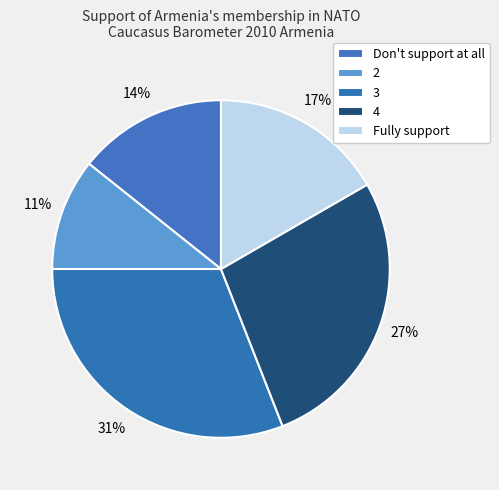

Between 3 and 2, which is larger?

3